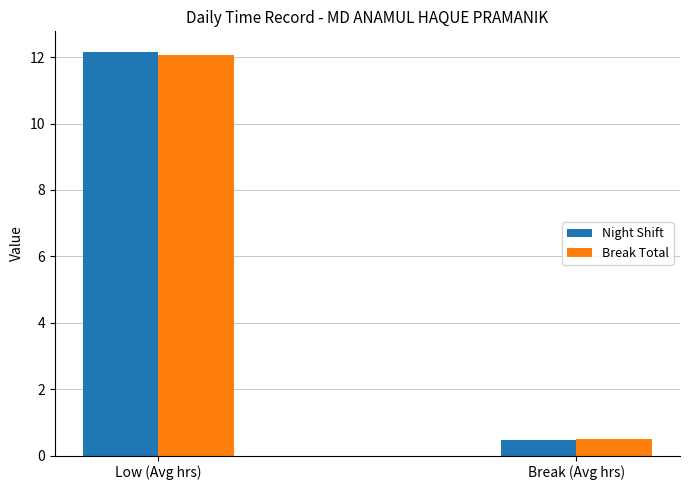

Where does the Break Total series first go above 12?

Low (Avg hrs)